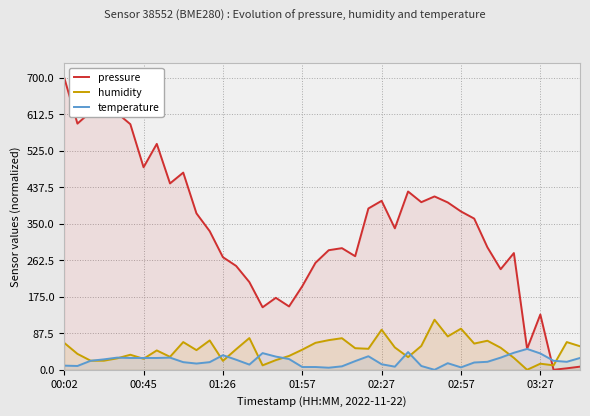

What is the average value of the temperature series?

21.7